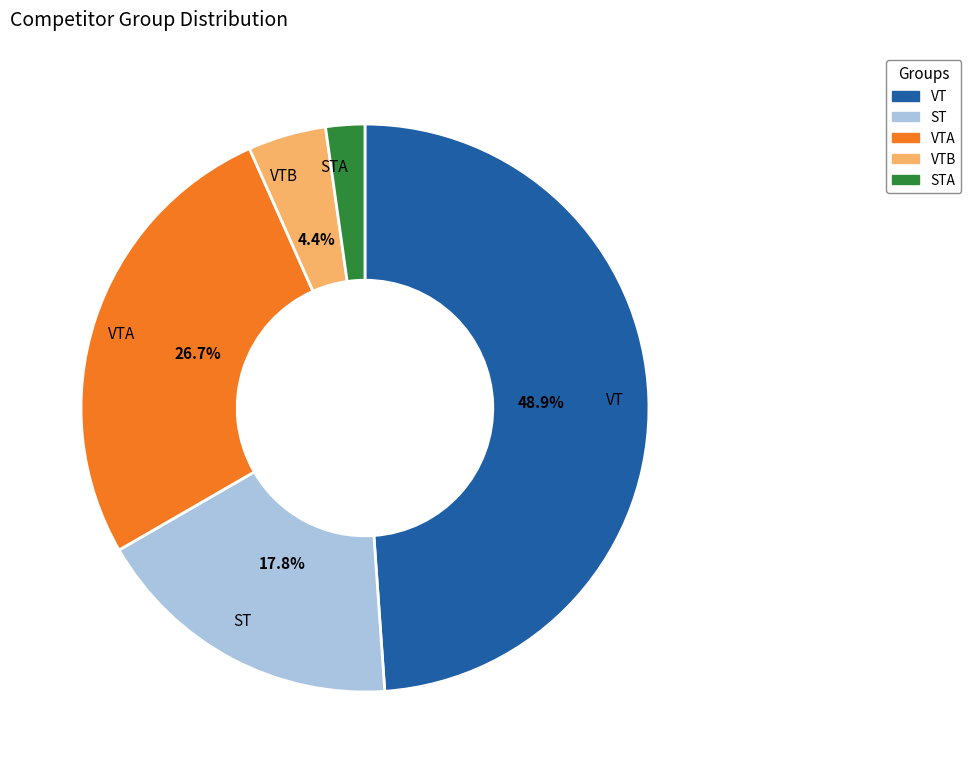

Is there any slice that represents more than half of the pie?

No